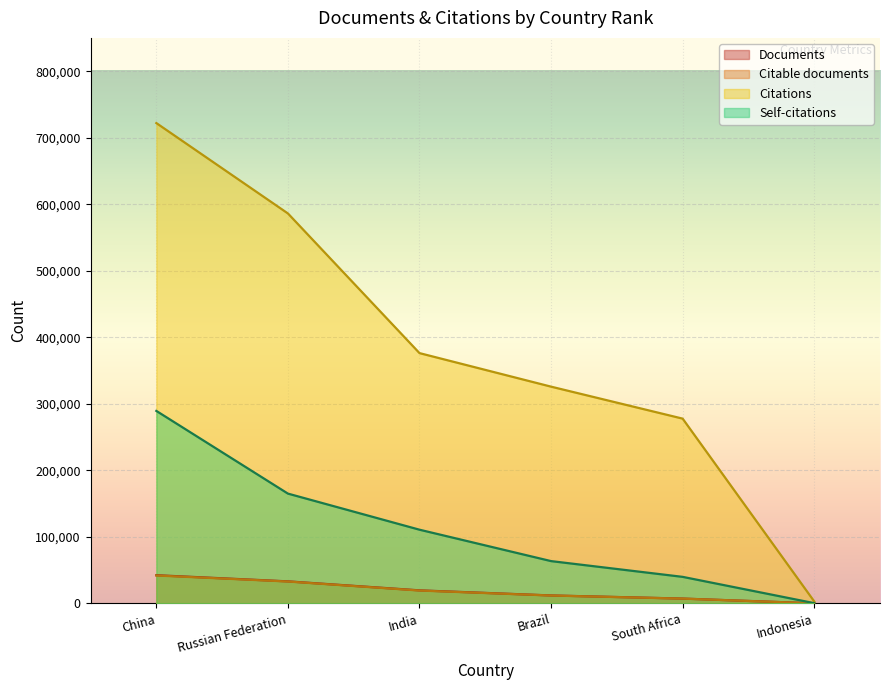

Reading left to right, extract all data points from this chart.

Documents: China=42505	Russian Federation=33256	India=19742	Brazil=12084	South Africa=7402	Indonesia=278
Citable documents: China=42067	Russian Federation=33032	India=19472	Brazil=11990	South Africa=7323	Indonesia=275
Citations: China=721990	Russian Federation=586162	India=376277	Brazil=325876	South Africa=277818	Indonesia=3128
Self-citations: China=289413	Russian Federation=165142	India=110903	Brazil=63703	South Africa=40027	Indonesia=538